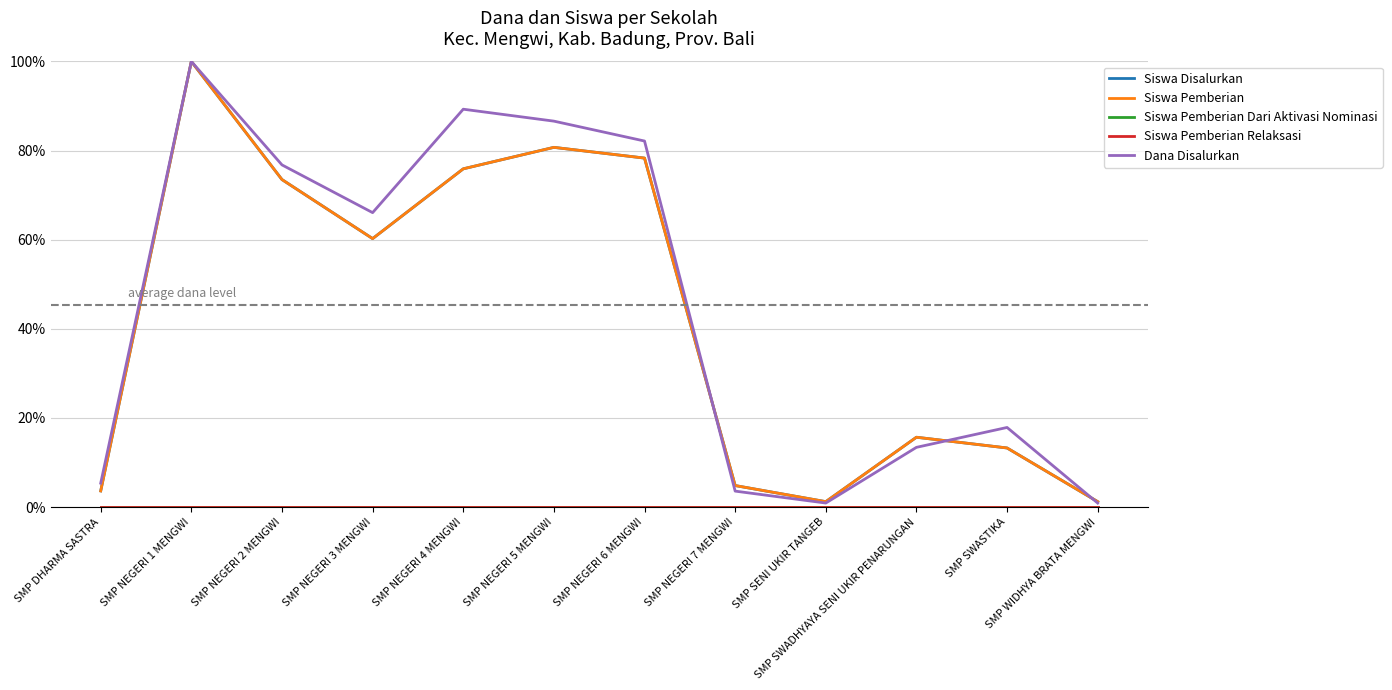

Rank the categories by Siswa Pemberian Dari Aktivasi Nominasi value from highest to lowest.

SMP DHARMA SASTRA, SMP NEGERI 1 MENGWI, SMP NEGERI 2 MENGWI, SMP NEGERI 3 MENGWI, SMP NEGERI 4 MENGWI, SMP NEGERI 5 MENGWI, SMP NEGERI 6 MENGWI, SMP NEGERI 7 MENGWI, SMP SENI UKIR TANGEB, SMP SWADHYAYA SENI UKIR PENARUNGAN, SMP SWASTIKA, SMP WIDHYA BRATA MENGWI